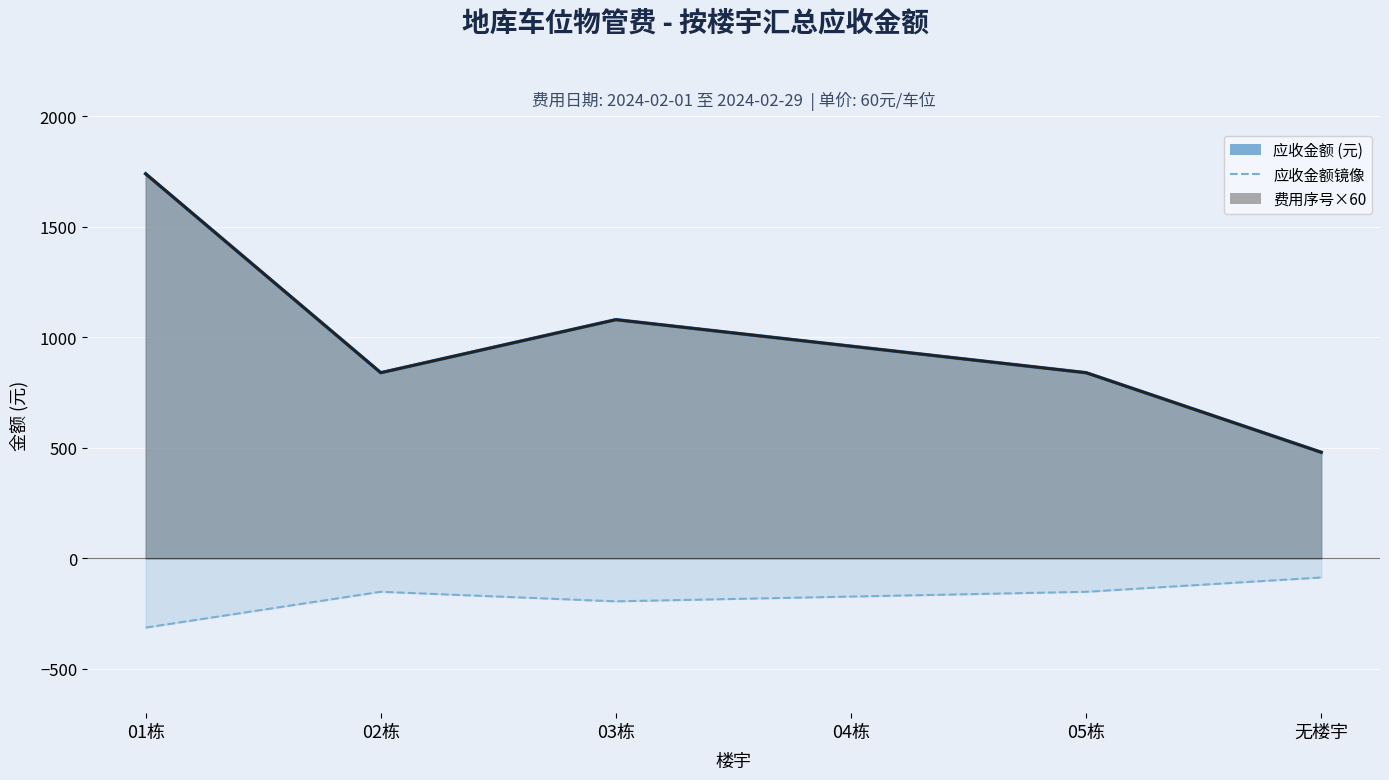

The value at 无楼宇 is -86.4. True or false?

True